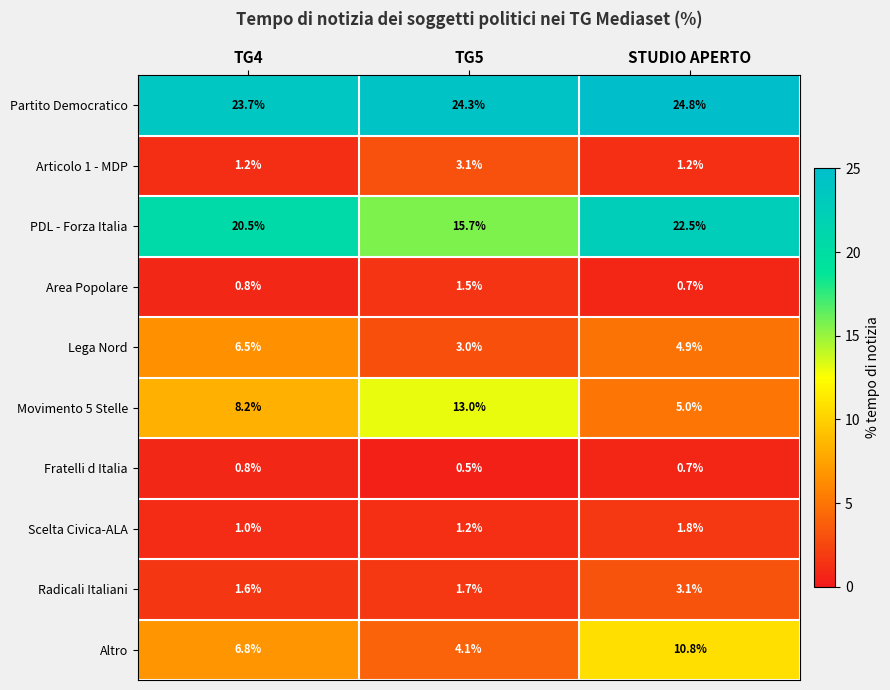

Reading right to left, transcribe all the data shown in this chart.

Partito Democratico: STUDIO APERTO=24.8	TG5=24.3	TG4=23.7
Articolo 1 - MDP: STUDIO APERTO=1.2	TG5=3.1	TG4=1.2
PDL - Forza Italia: STUDIO APERTO=22.5	TG5=15.7	TG4=20.5
Area Popolare: STUDIO APERTO=0.7	TG5=1.5	TG4=0.8
Lega Nord: STUDIO APERTO=4.9	TG5=3.0	TG4=6.5
Movimento 5 Stelle: STUDIO APERTO=5.0	TG5=13.0	TG4=8.2
Fratelli d Italia: STUDIO APERTO=0.7	TG5=0.5	TG4=0.8
Scelta Civica-ALA: STUDIO APERTO=1.8	TG5=1.2	TG4=1.0
Radicali Italiani: STUDIO APERTO=3.1	TG5=1.7	TG4=1.6
Altro: STUDIO APERTO=10.8	TG5=4.1	TG4=6.8